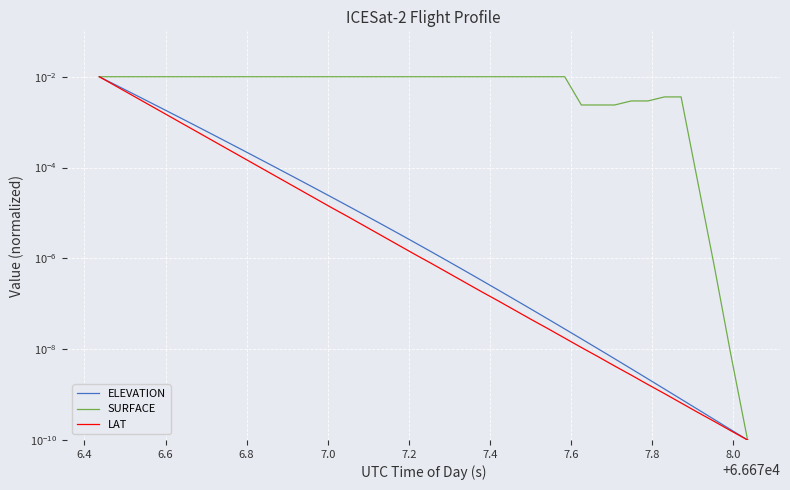

True or false: ELEVATION and SURFACE intersect in this chart.

False